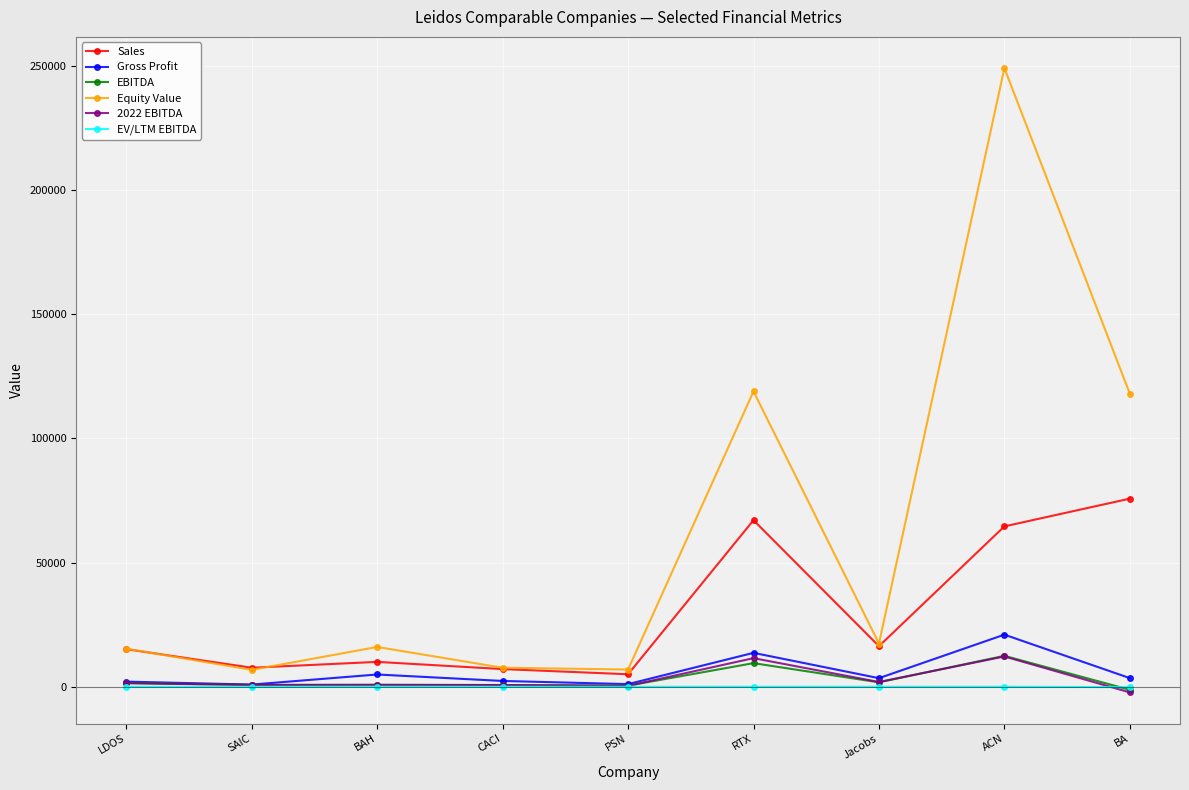

The value of Sales at BAH is 10031.1. True or false?

True